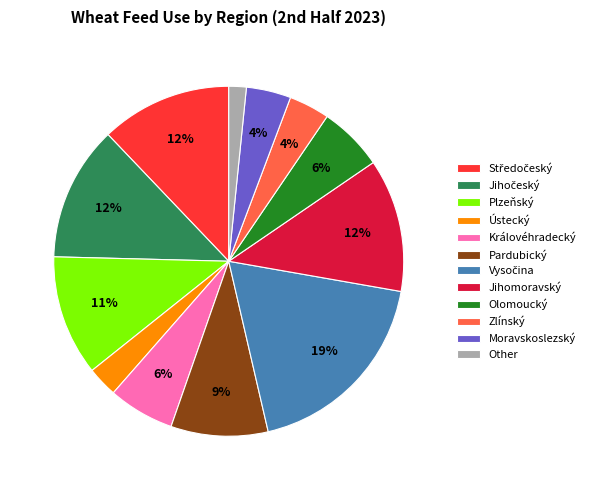

To the nearest percent, what is the average slice percentage?

8%